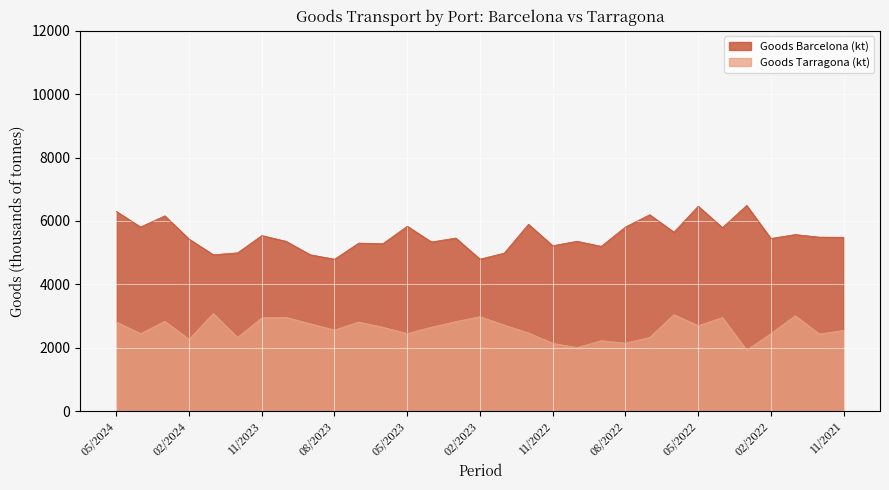

How many lines are shown in the chart?

2